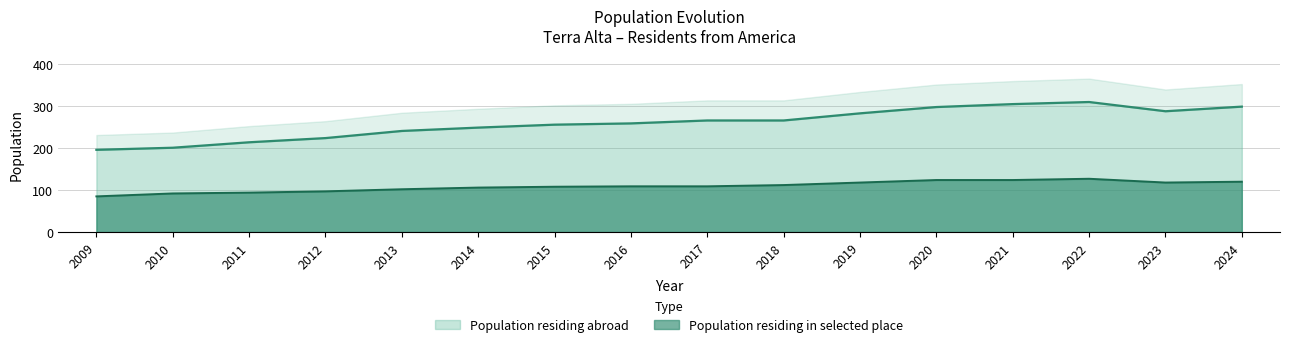

Where is the first local maximum for Population residing in selected place?

2022